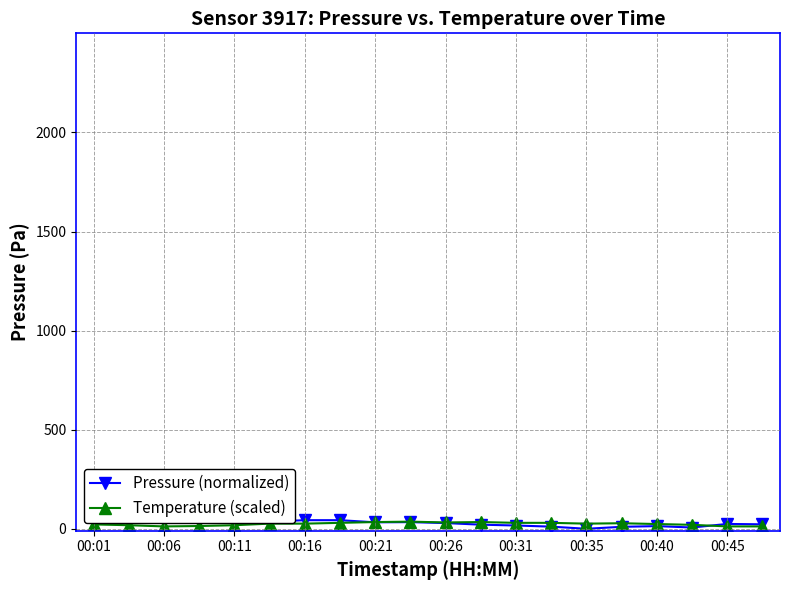

True or false: Temperature (scaled) has more than 2 points higher than both neighbors.

True